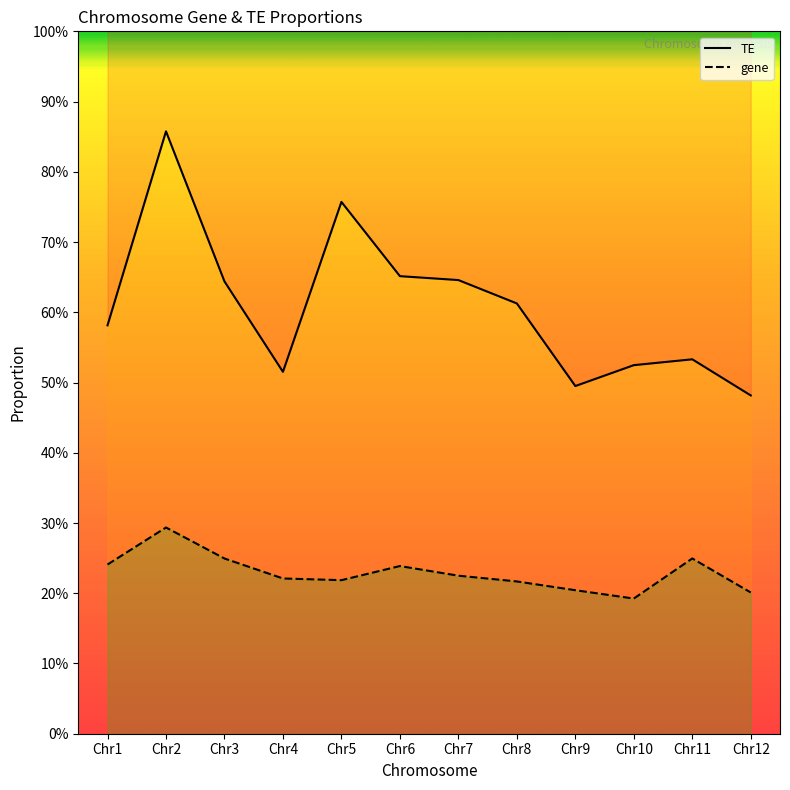

What is the difference between the maximum and second lowest values in the gene series?

0.1